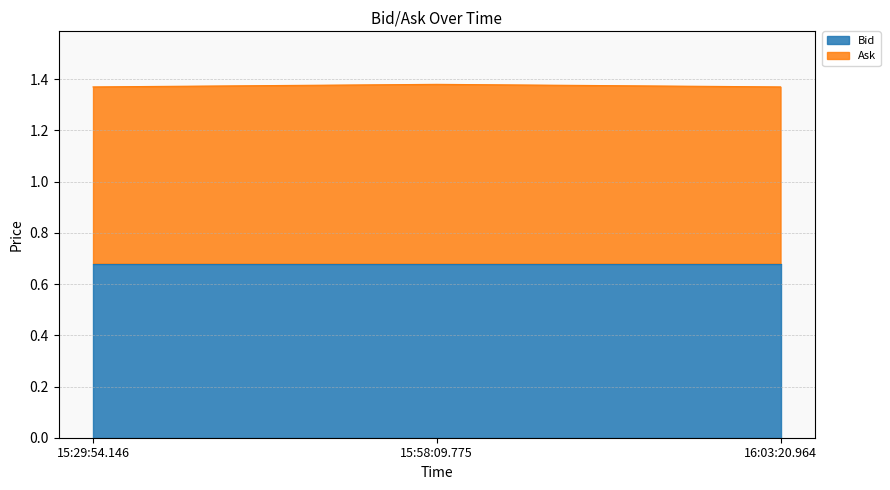

Reading left to right, what are all the values shown in this chart?

1.4	1.4	1.4